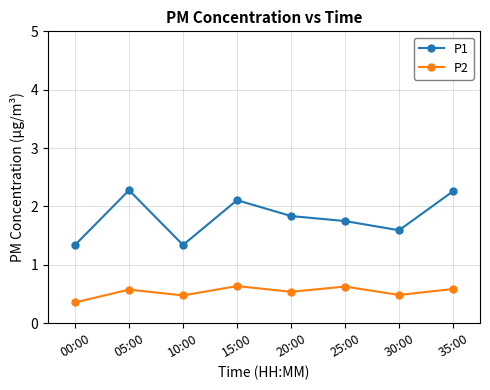

What is the total value across all series at 35:00?

2.8